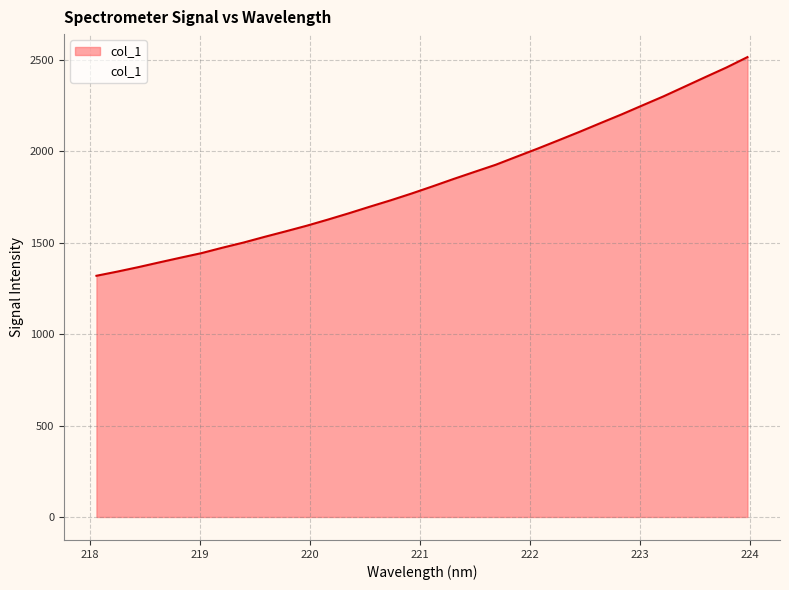

What is the maximum value shown in the chart?

2515.7